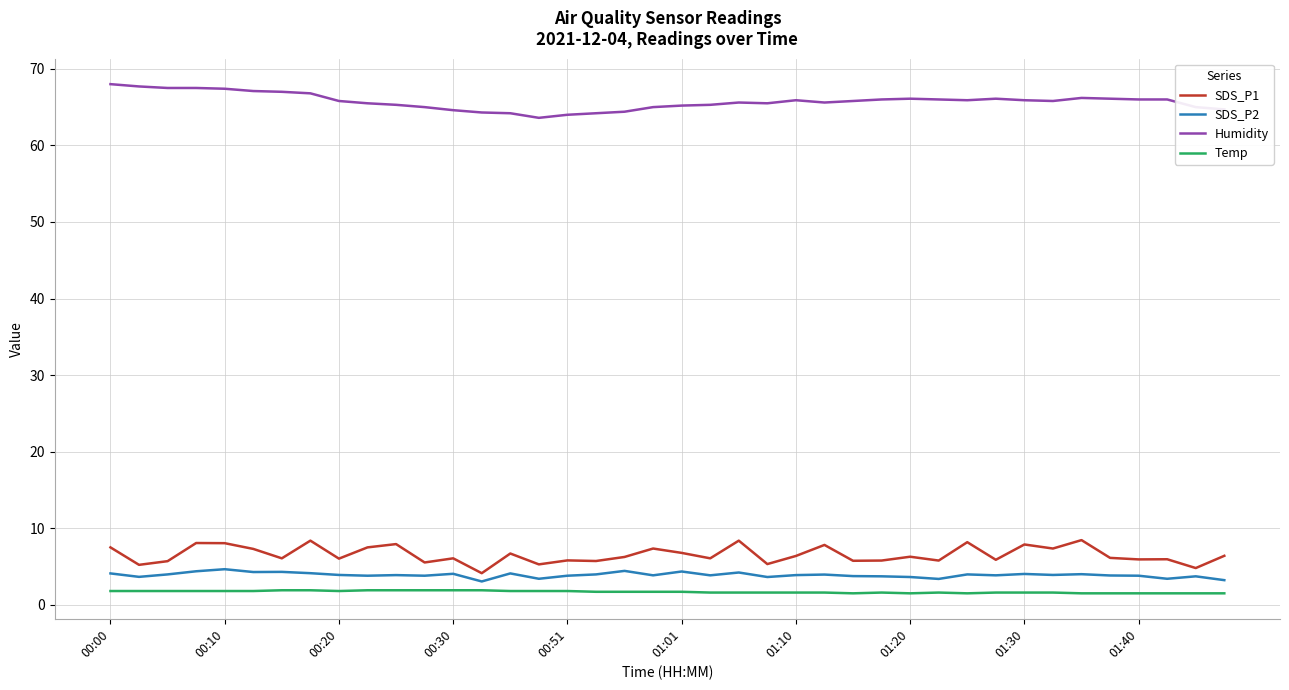

What is the difference between the maximum and minimum values in the Humidity series?

4.4